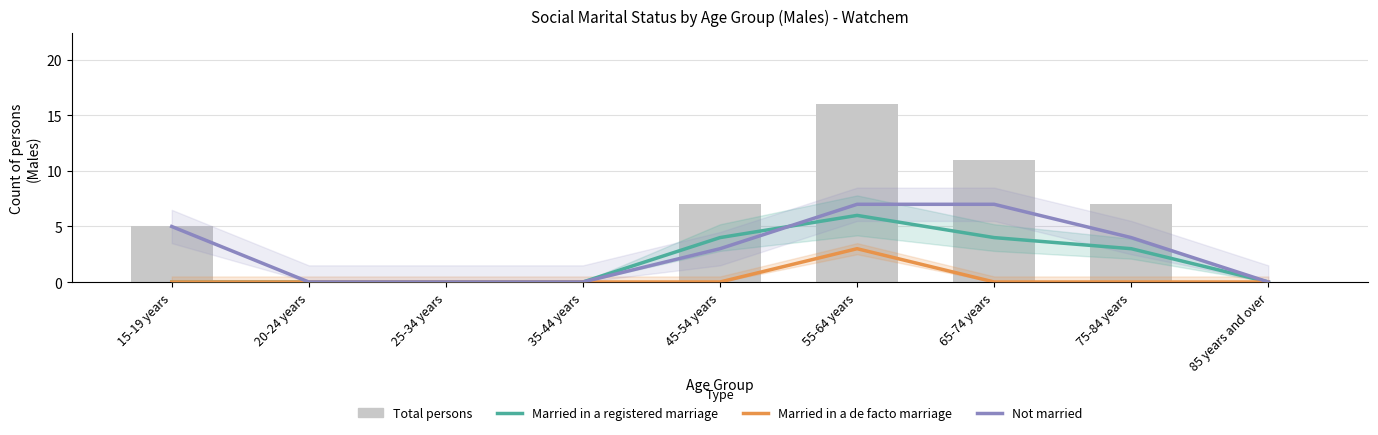

Are the bars grouped side by side (vs. stacked)?

Yes